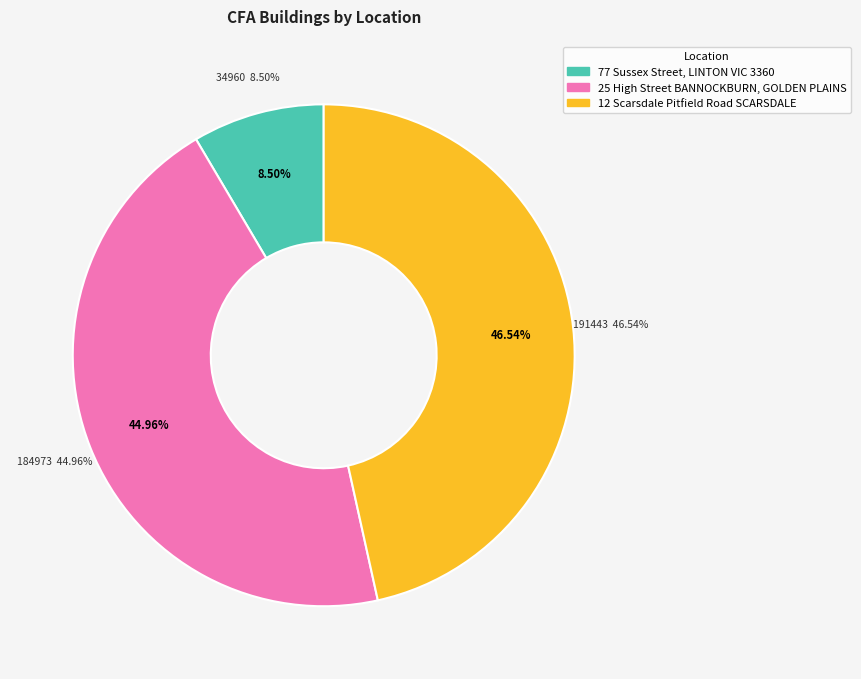

Rank the categories by value from highest to lowest.

12 Scarsdale Pitfield Road SCARSDALE, 25 High Street BANNOCKBURN, GOLDEN PLAINS, 77 Sussex Street, LINTON VIC 3360